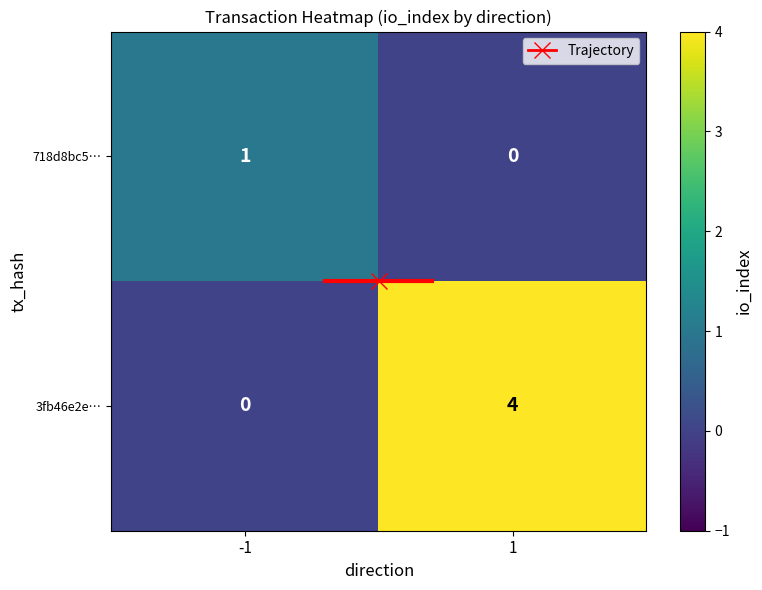

True or false: 718d8bc5… has a value of -1 at 1.

False